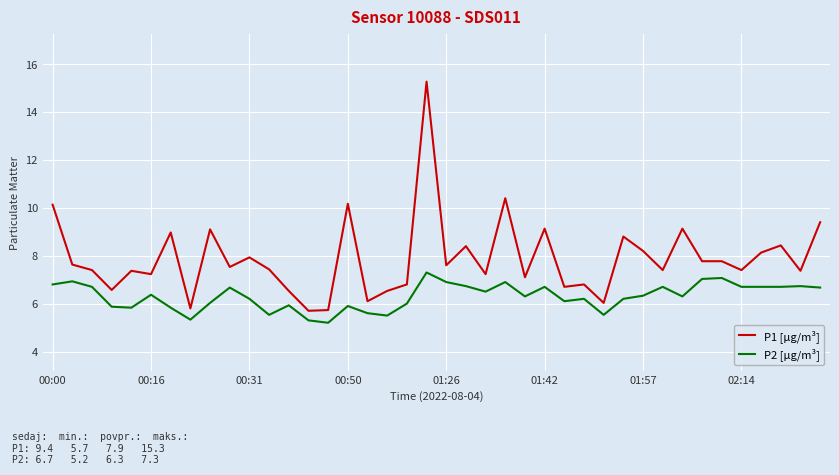

List the series in order of their overall mean, highest first.

P1 [µg/m³], P2 [µg/m³]